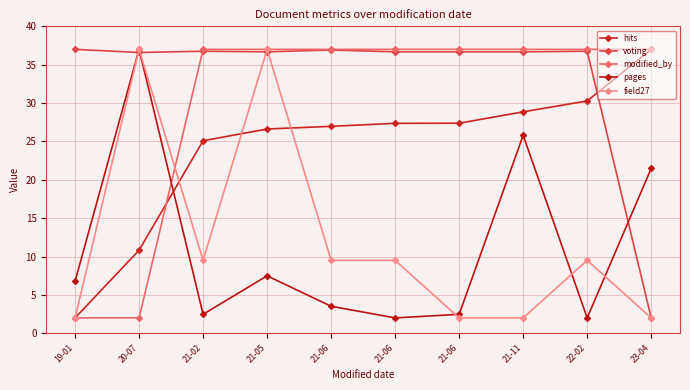

True or false: field27 has more than 0 interior local peaks.

True